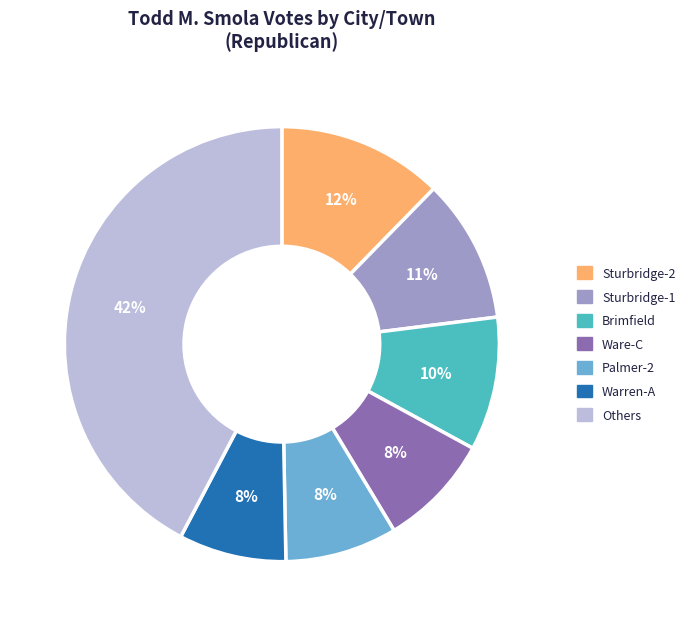

To the nearest percent, what is the average slice percentage?

14%